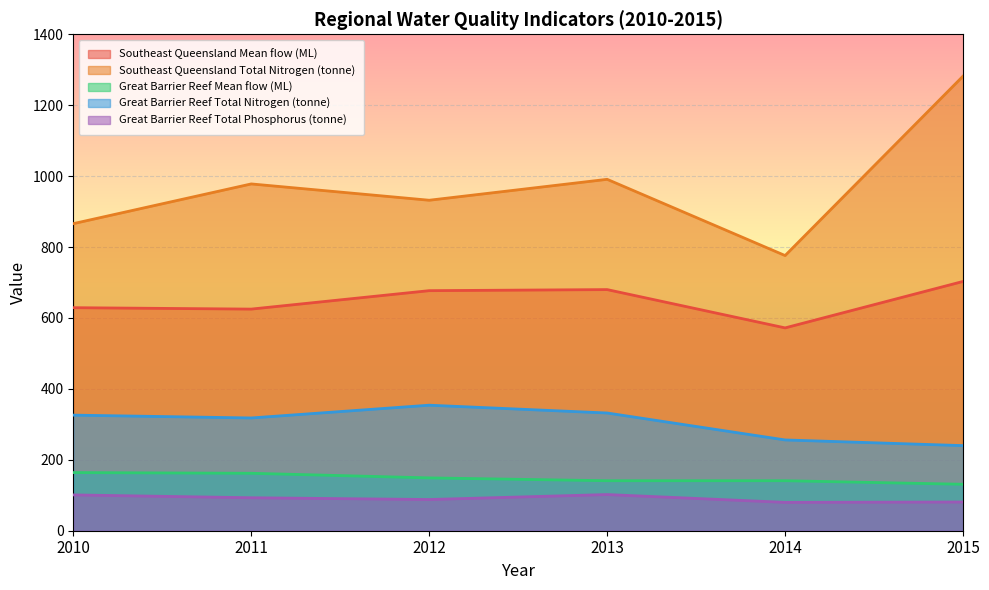

At how many categories does at least one series exceed 584?

6